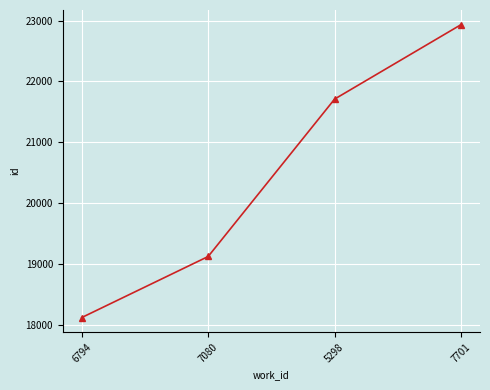

How many distinct data groups are displayed?

1